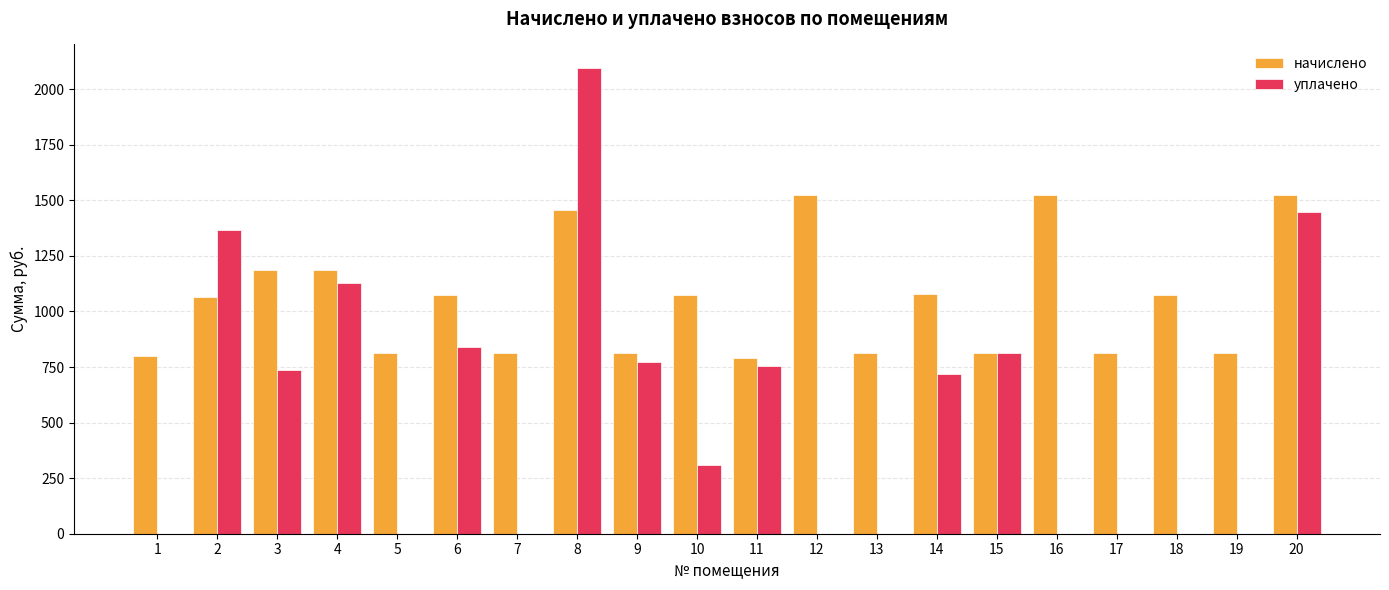

The уплачено series shows 432.0 at 9. True or false?

False